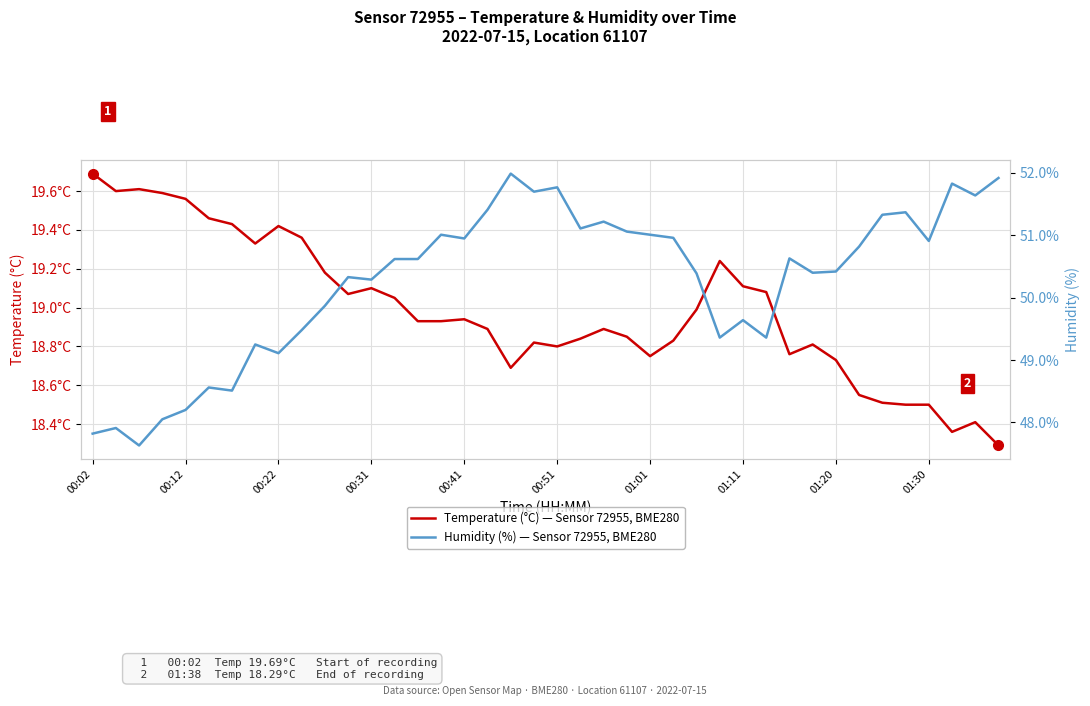

Which series changed the most between 00:51 and 12?

Humidity (%)